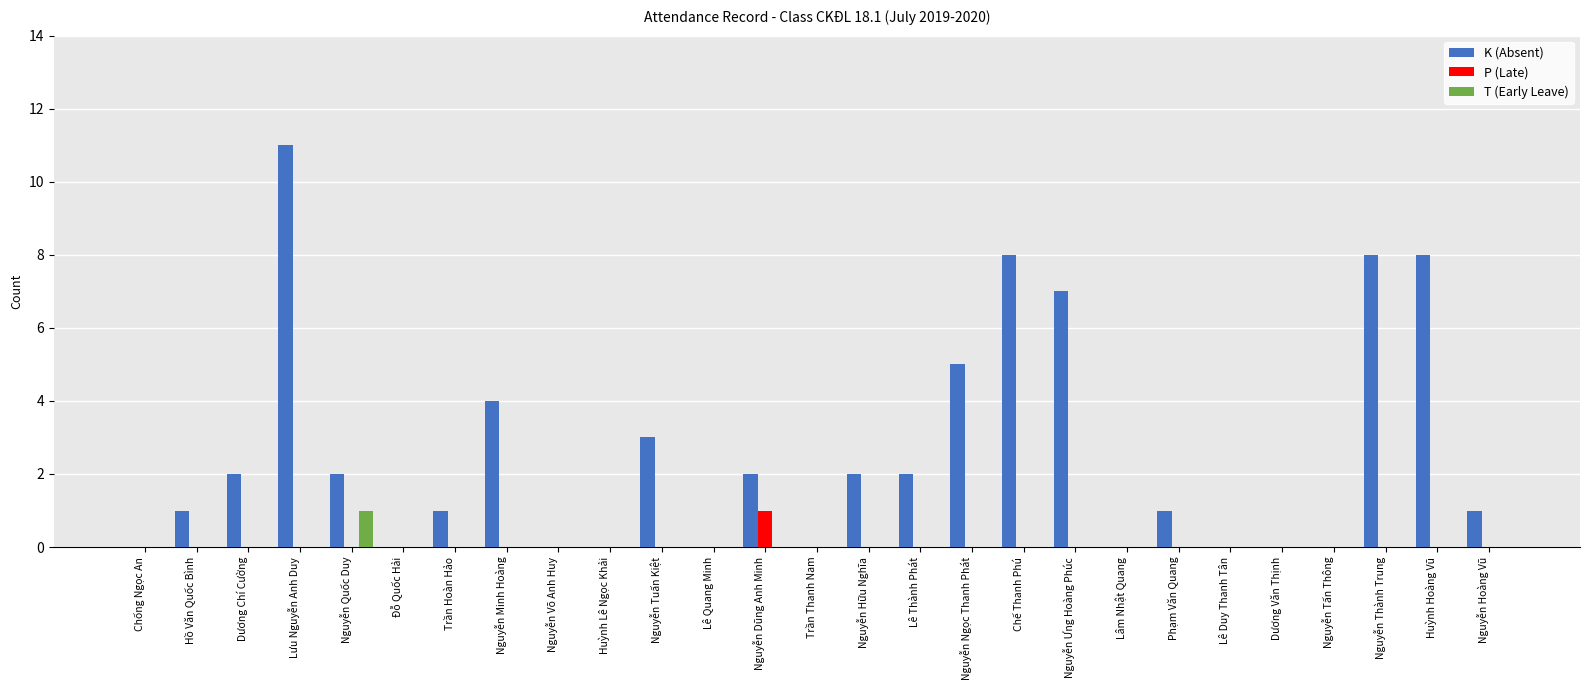

The value of K (Absent) at Lâm Nhật Quang is -7. True or false?

False